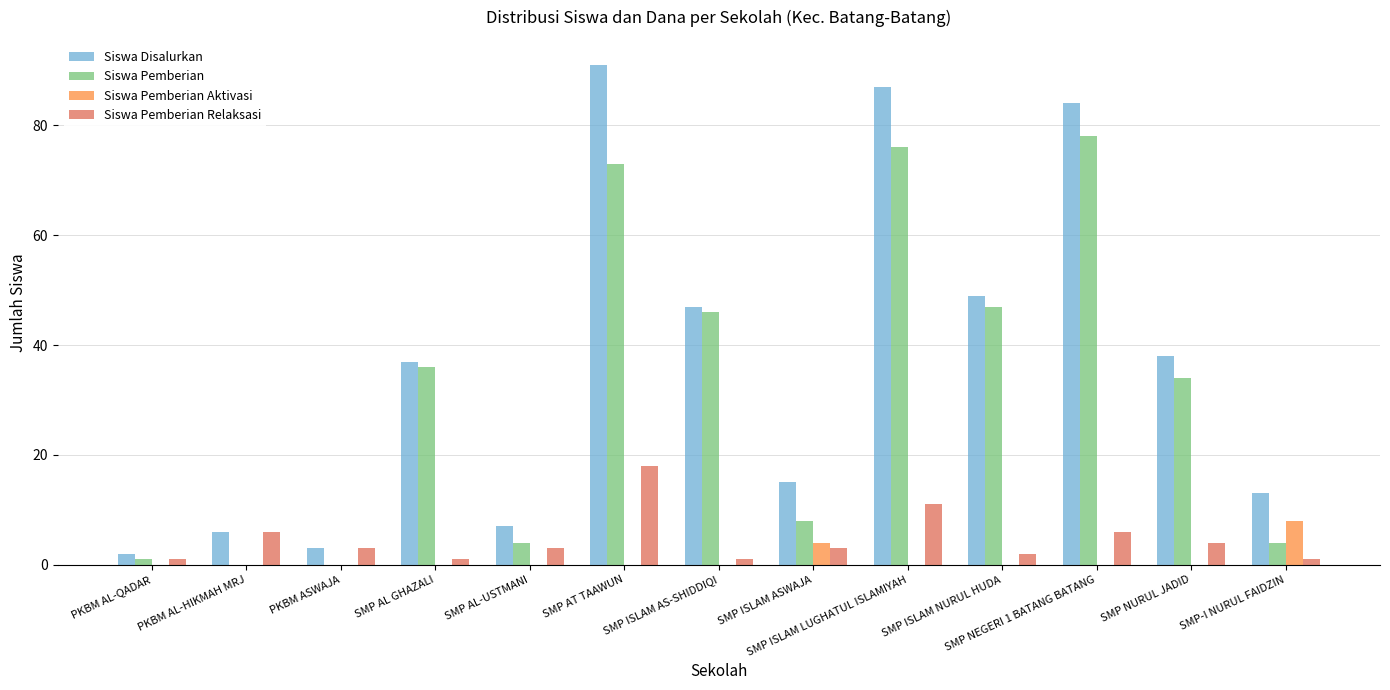

Which label corresponds to the largest value in the chart?

SMP AT TAAWUN